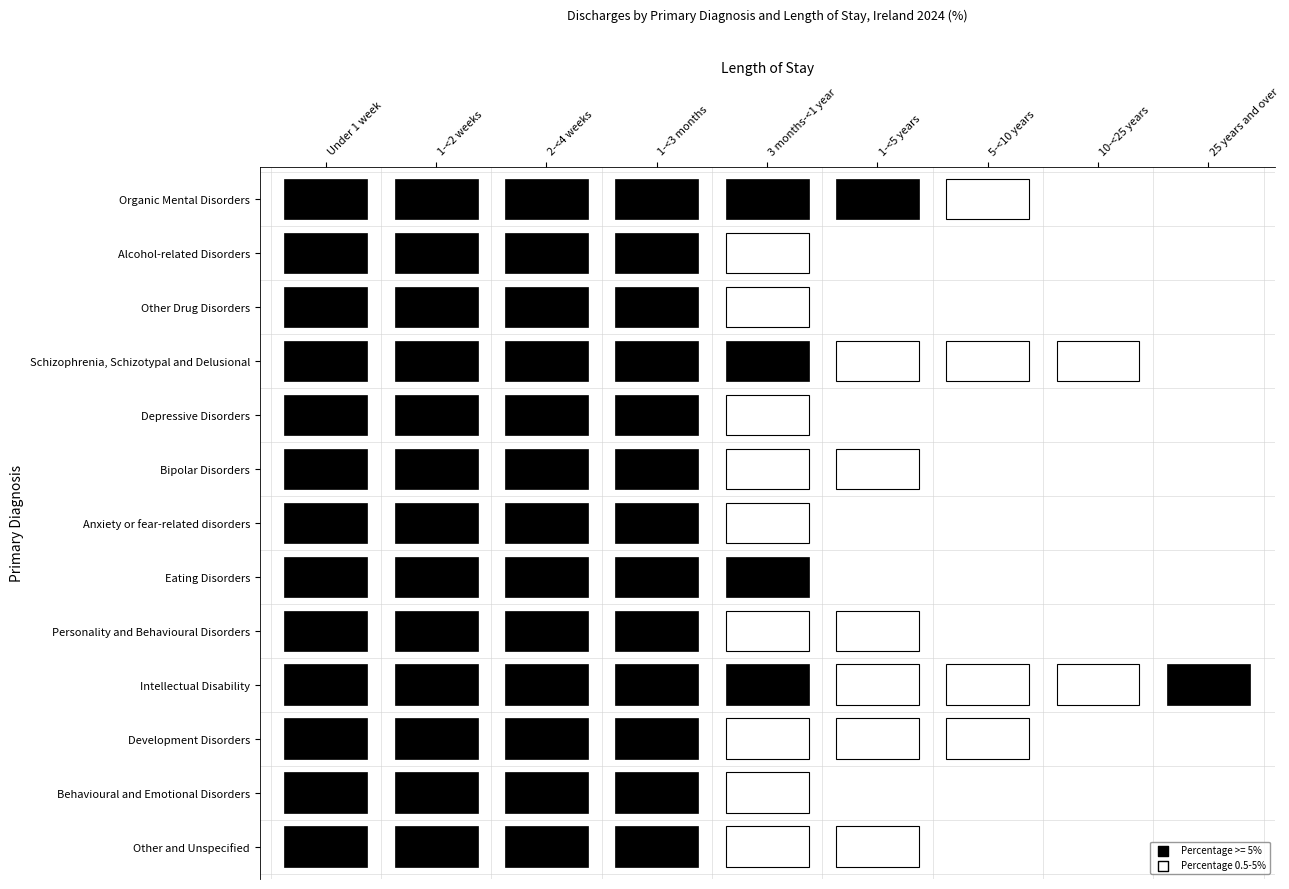

What is the difference between the Personality and Behavioural Disorders values at Under 1 week and 25 years and over?

44.9